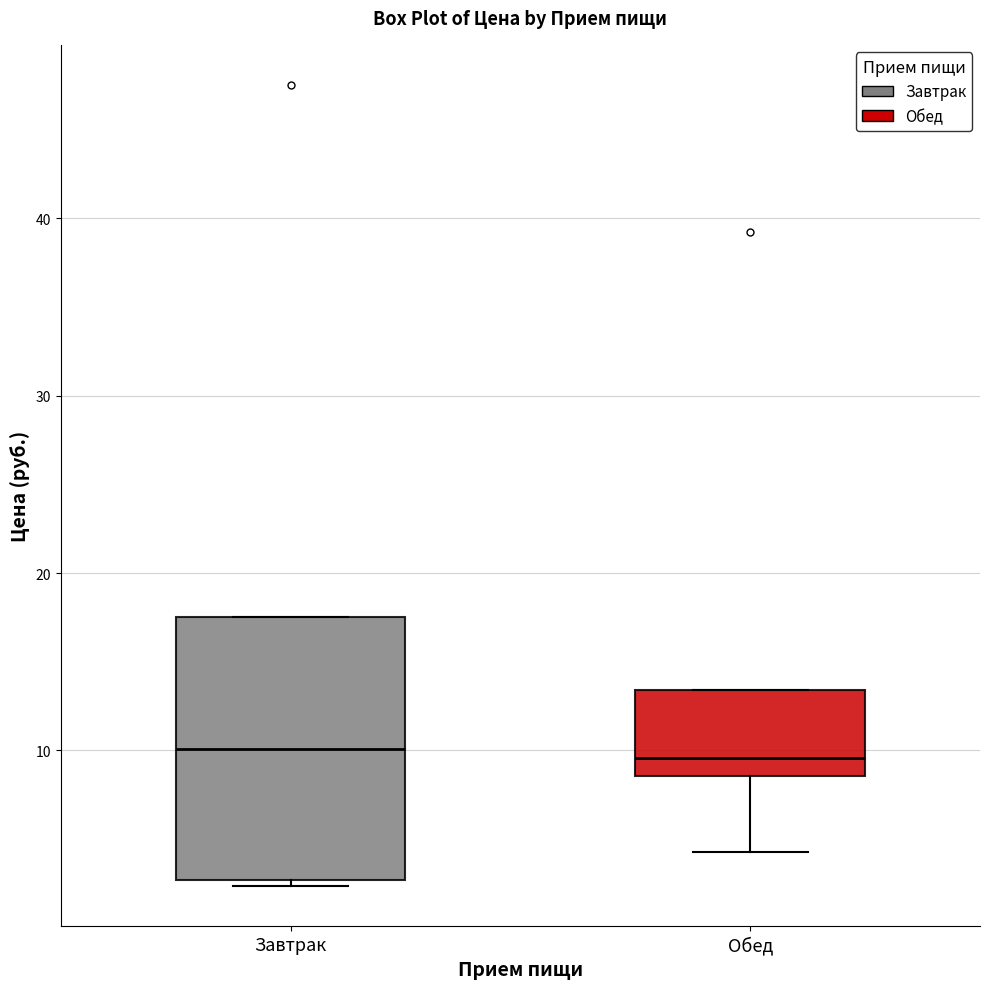

Reading left to right, transcribe this box plot: for each box, give where its median line is, the range the box spans, and where its two whiskers end, as read against the y-axis. The values are not printed on the chart, so give them approximately, as read against the axis.

Завтрак: median 10, box 3 to 18, whiskers 2 to 18
Обед: median 10, box 9 to 13, whiskers 4 to 13